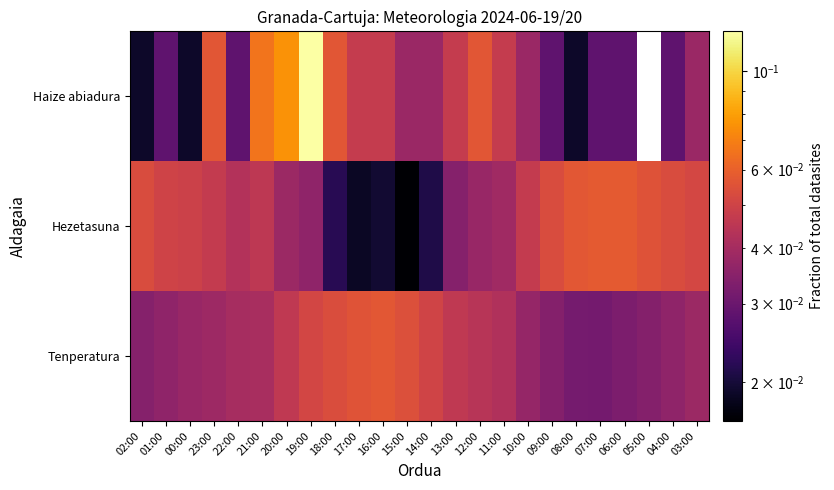

Between 17:00 and 14:00, which is larger?

17:00